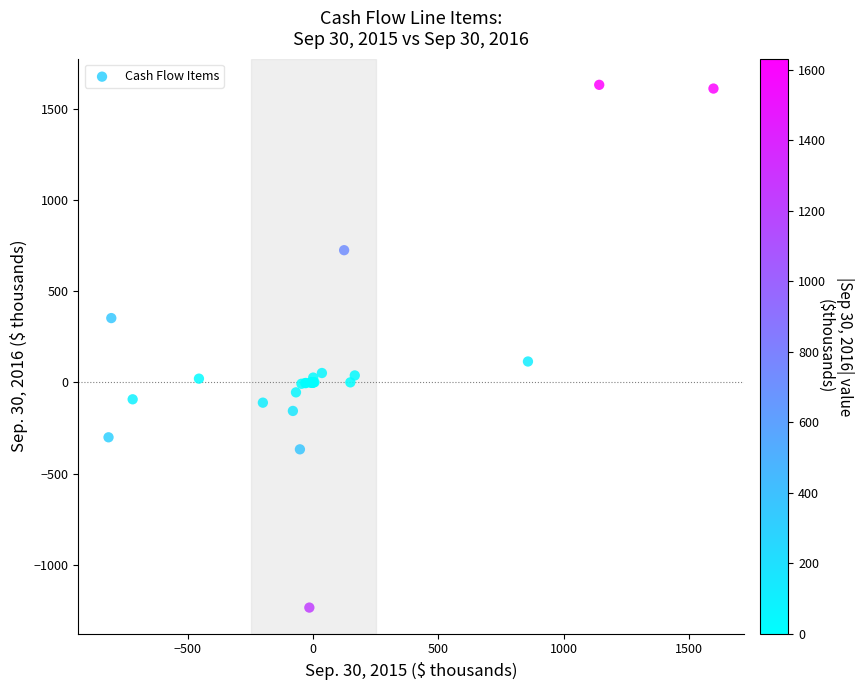

What Y value in the scatter plot is closest to 198?

114.4